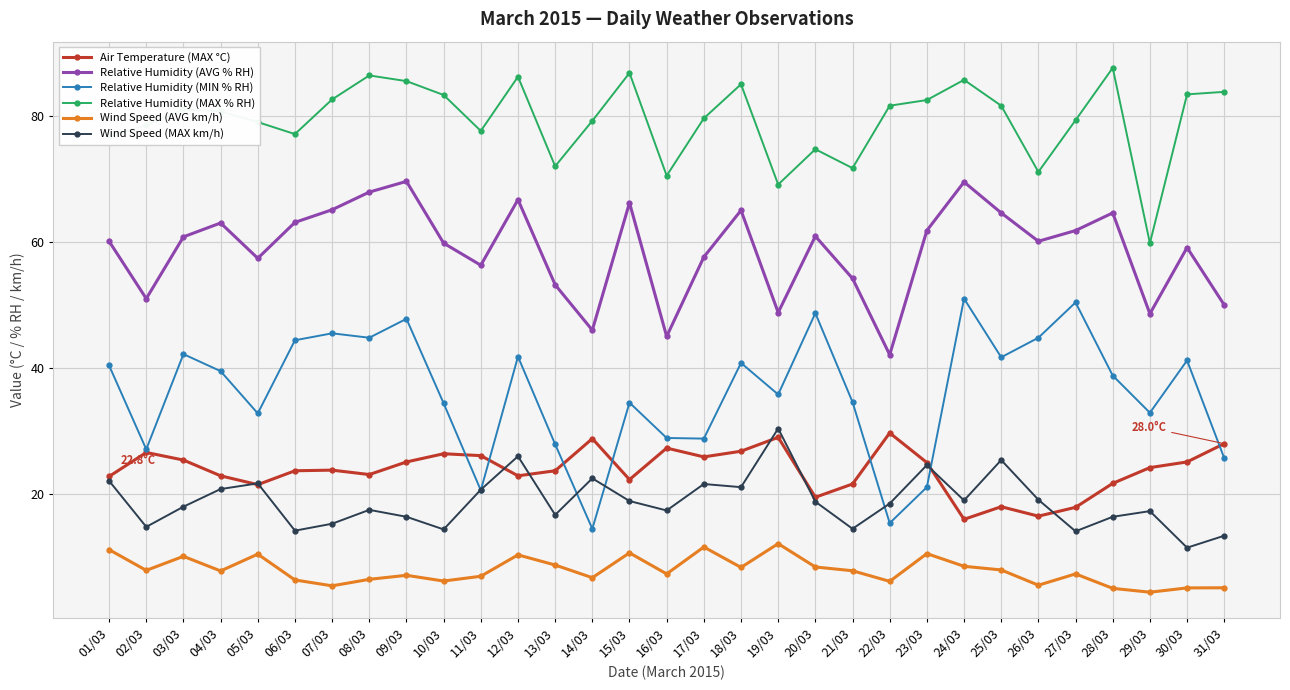

True or false: Wind Speed (AVG km/h) and Relative Humidity (MIN % RH) cross at least once.

False